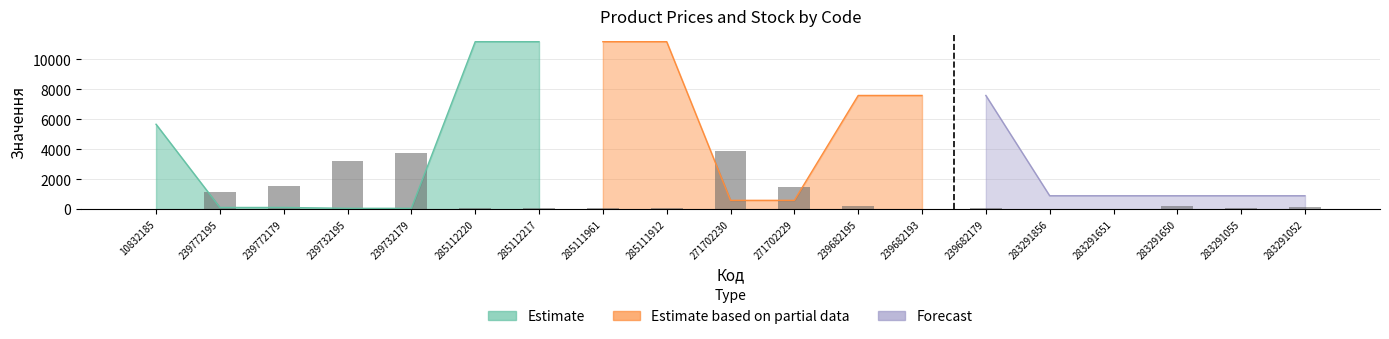

Where is the data nearest to the value 1957?

239772179